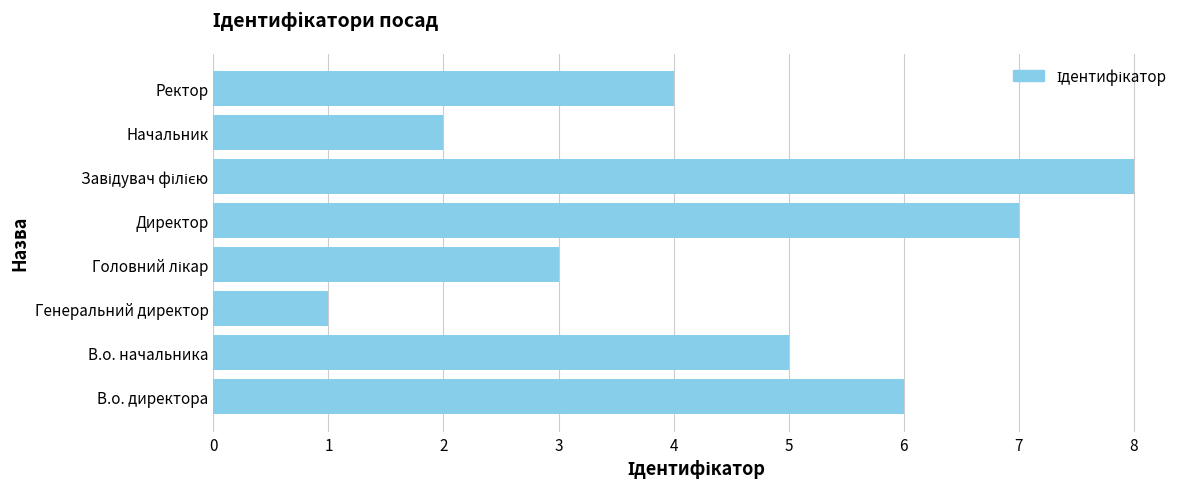

What is the change in value from Начальник to Ректор?

+2